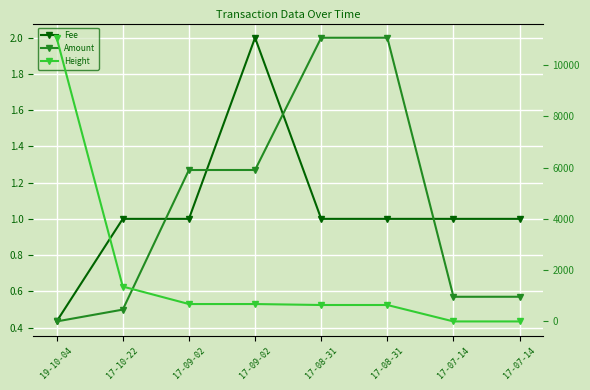

List the series in order of their peak value, highest first.

Height, Amount, Fee